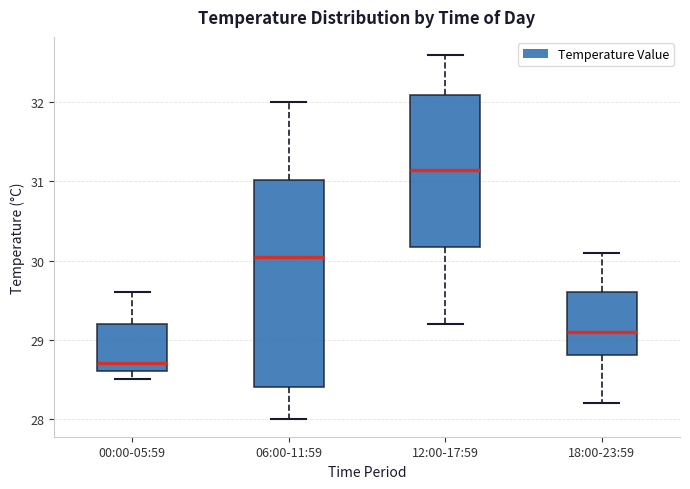

Which box's median line is the lowest?

00:00-05:59